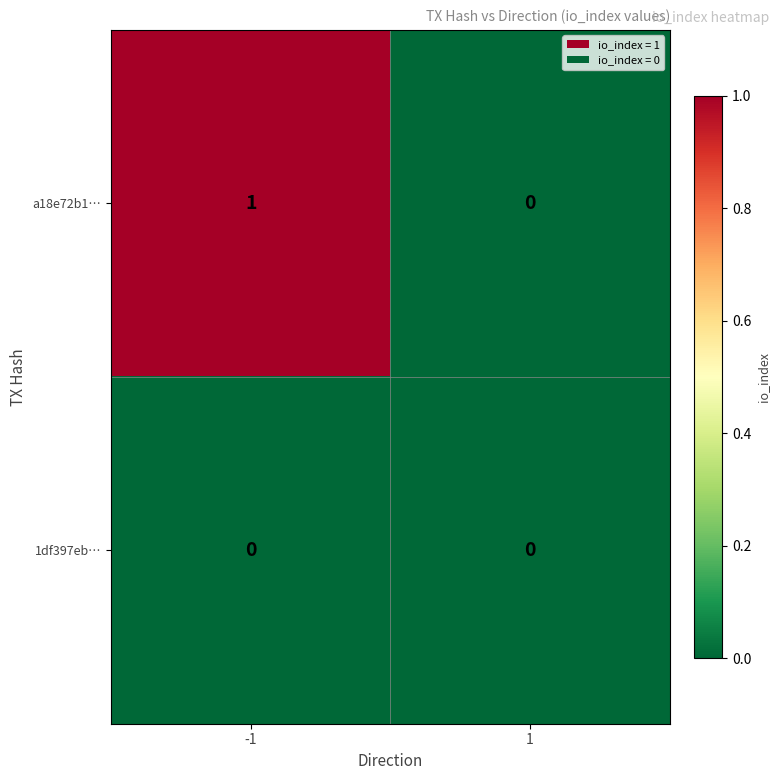

What is the difference between the highest and lowest values at -1?

1